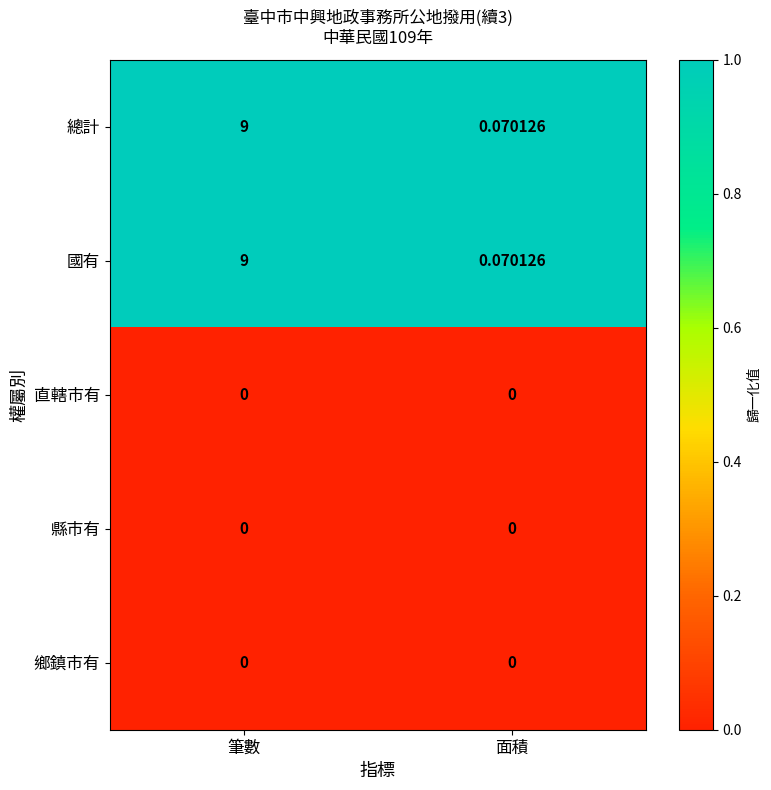

At which category is the sum across all series the highest?

筆數